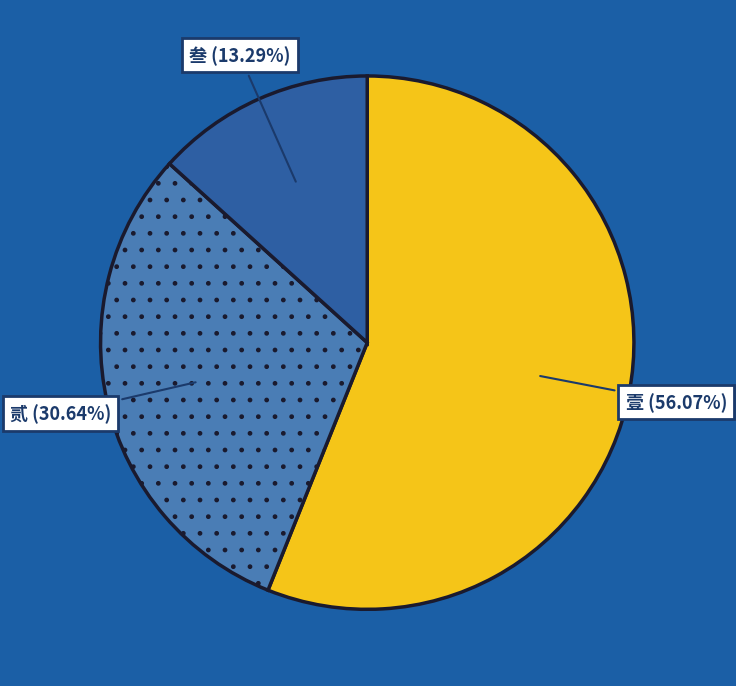

To the nearest percent, what is the average slice percentage?

33%